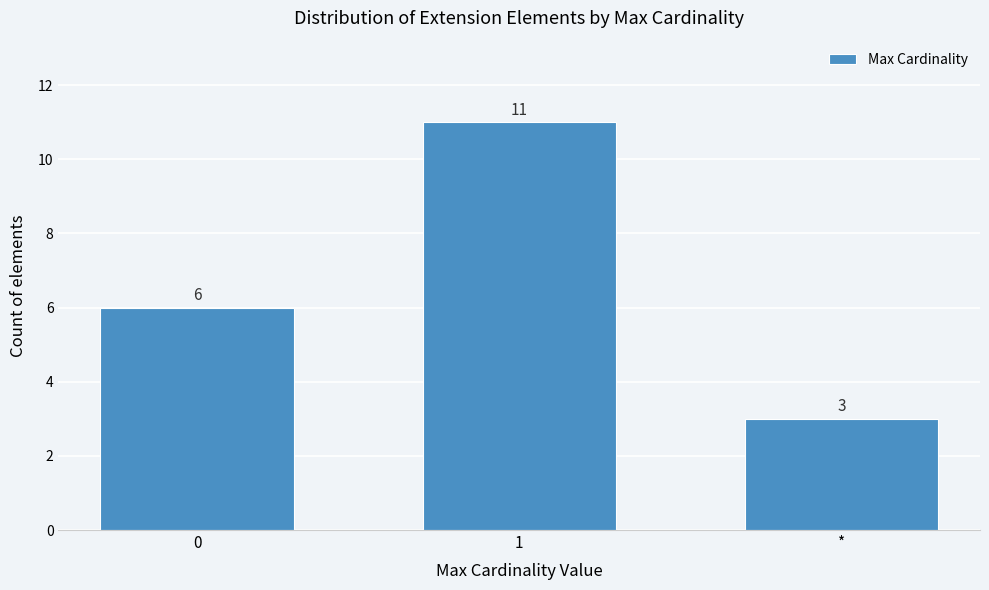

Reading left to right, what are all the values shown in this chart?

0=6	1=11	*=3